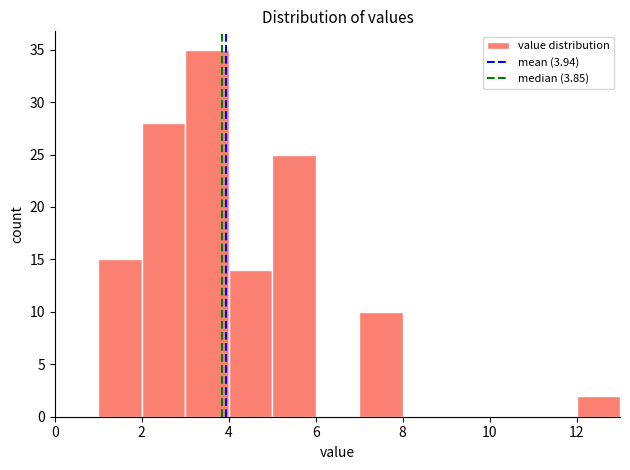

Over which range of the x-axis is the bar tallest?

3 to 4